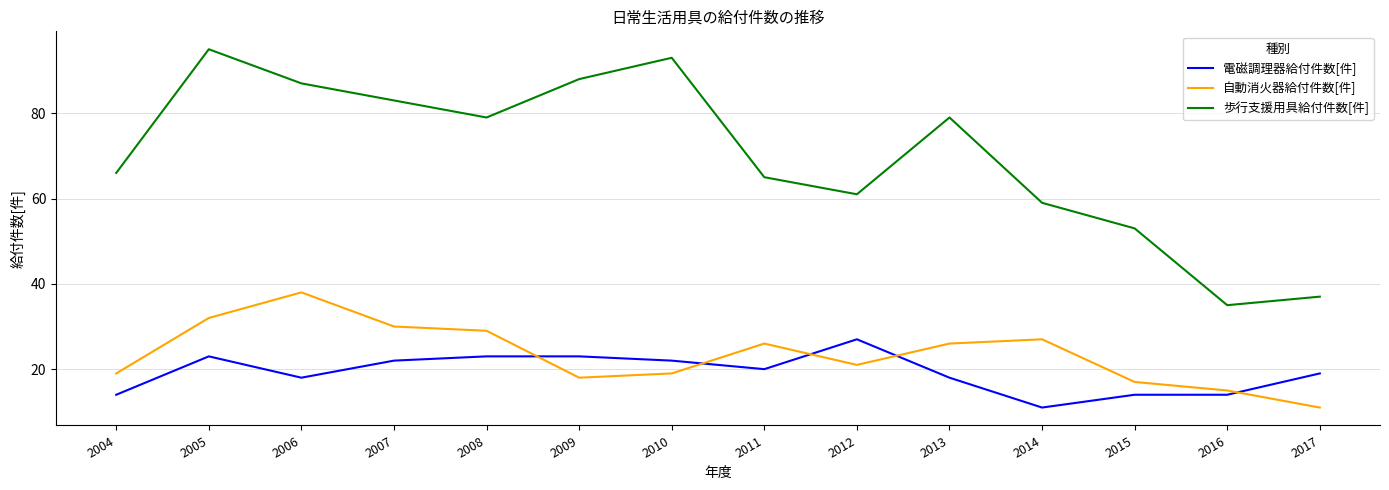

True or false: 自動消火器給付件数[件] has more than 0 interior local peaks.

True